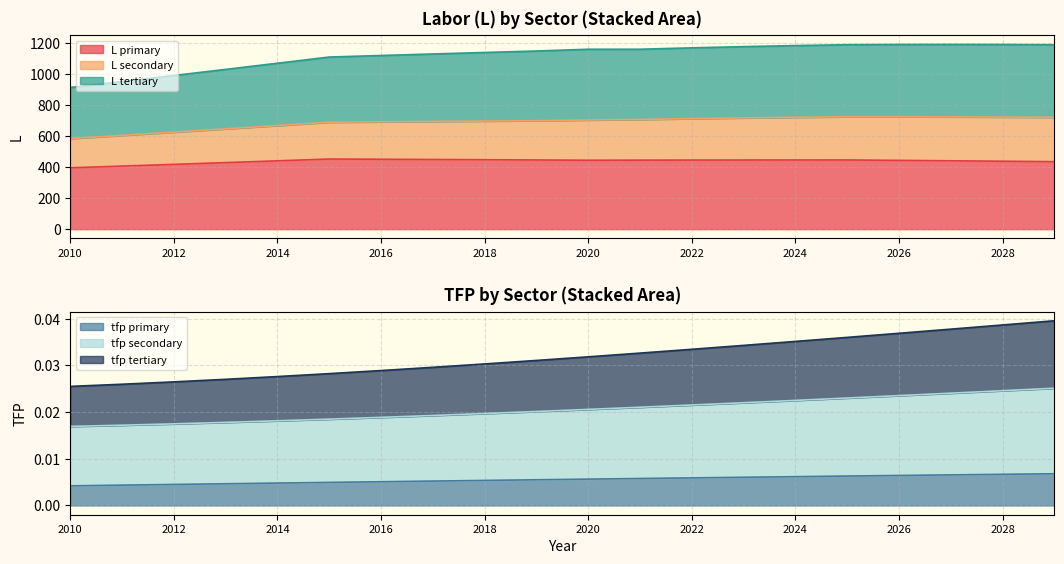

What is the sum of the tfp_tertiary values at 2014 and 2015?

0.1